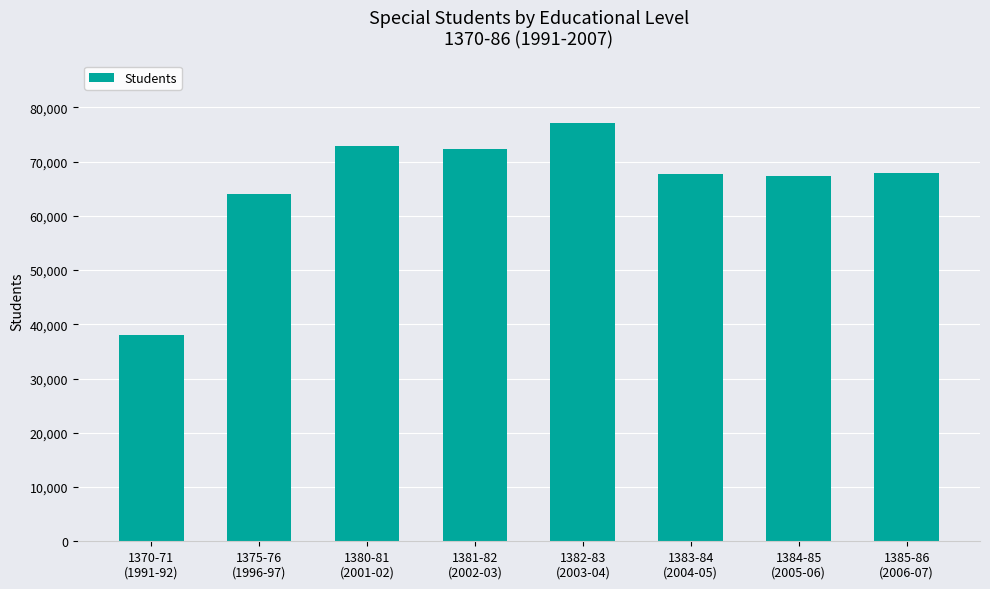

Are the bars grouped side by side (vs. stacked)?

No